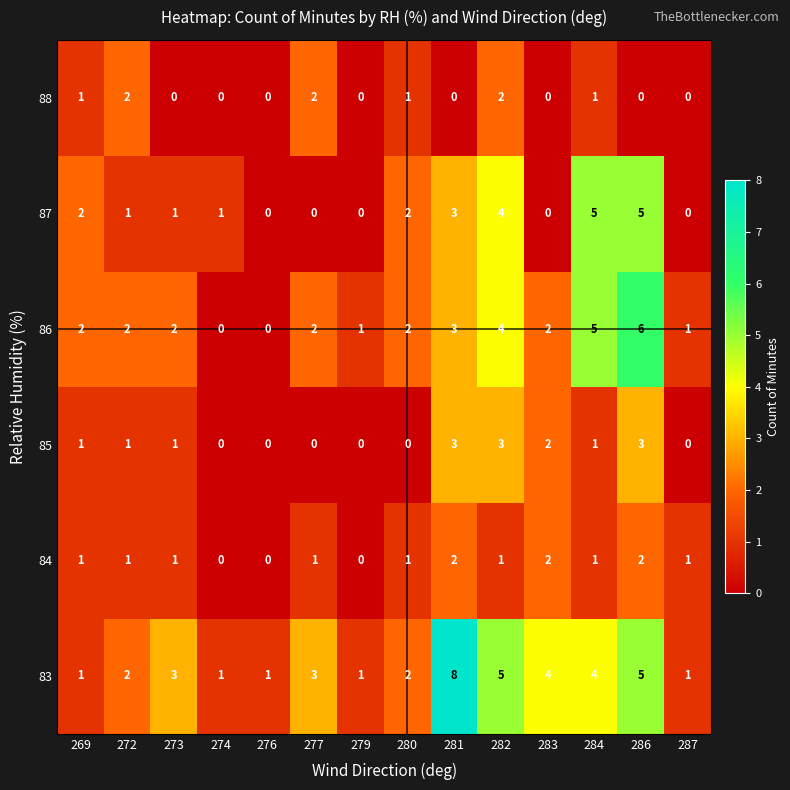

What is the sum of all 88 values?

9